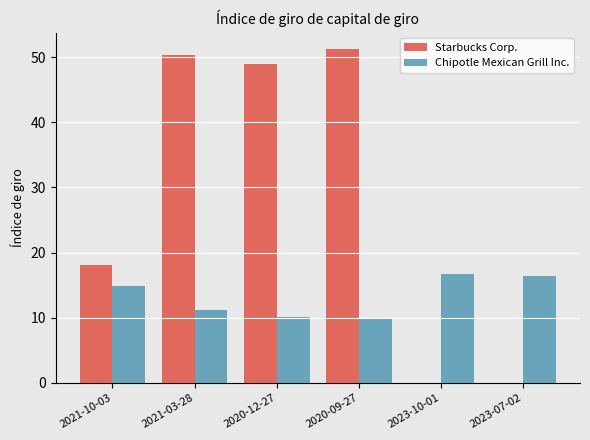

How many groups of bars are there?

6